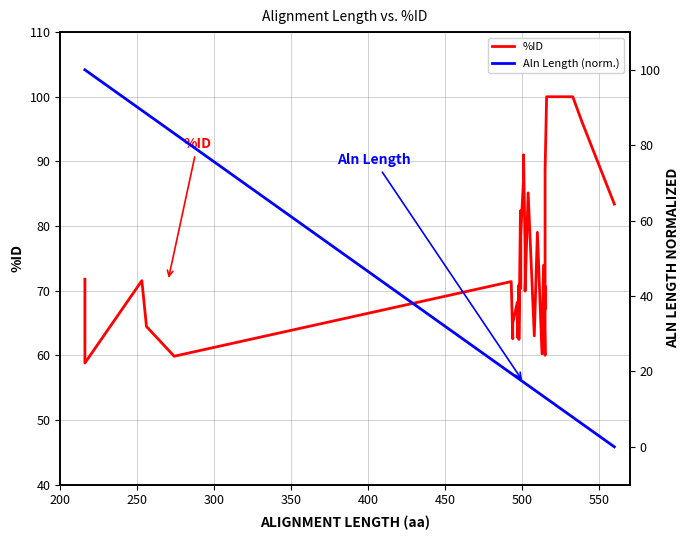

How many values in the %ID series are below 70?

16